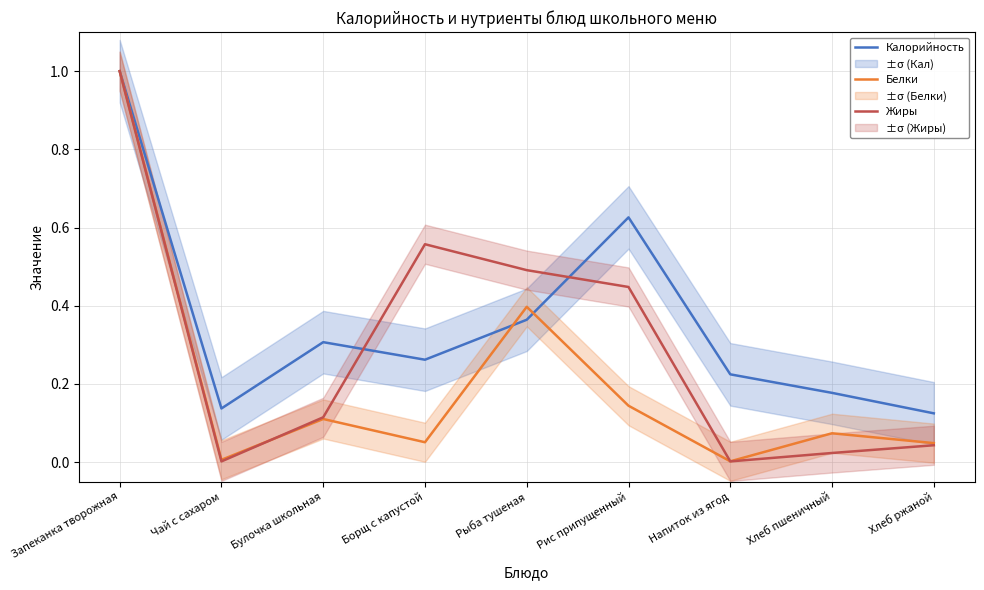

Is it true that Жиры equals 0.5 at Запеканка творожная?

False